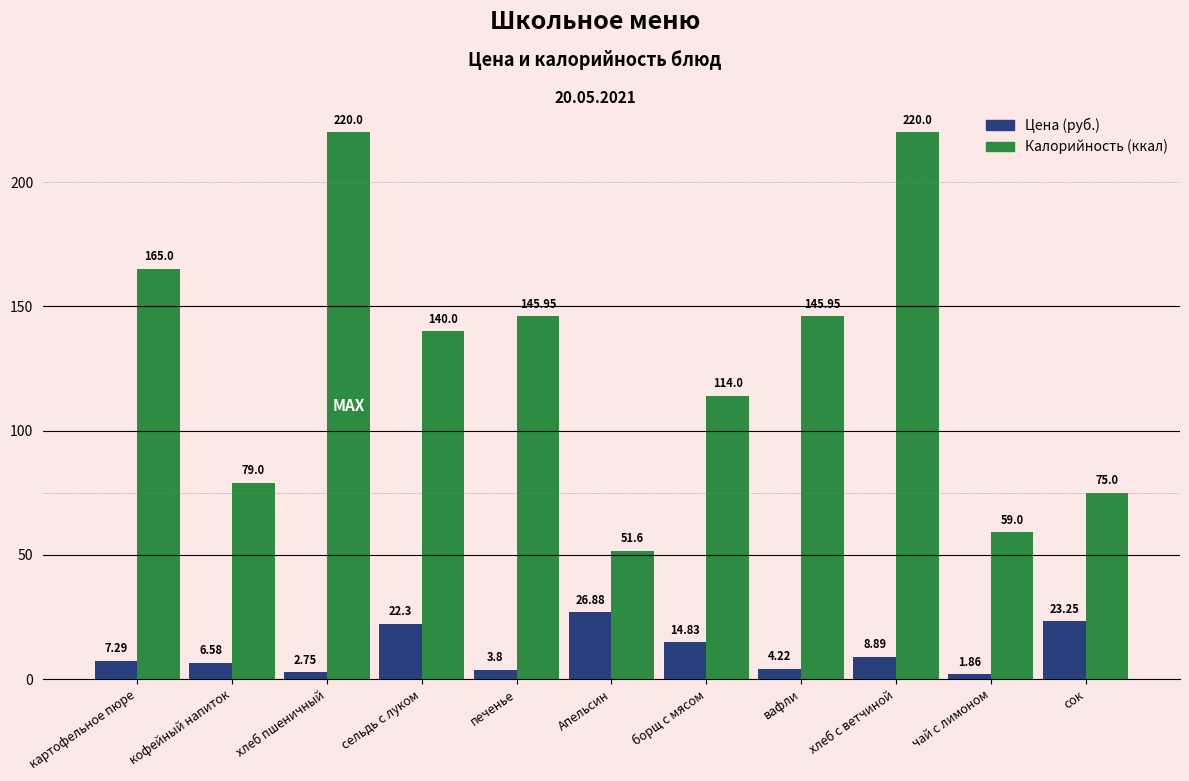

At which category is the sum across all series the highest?

хлеб с ветчиной